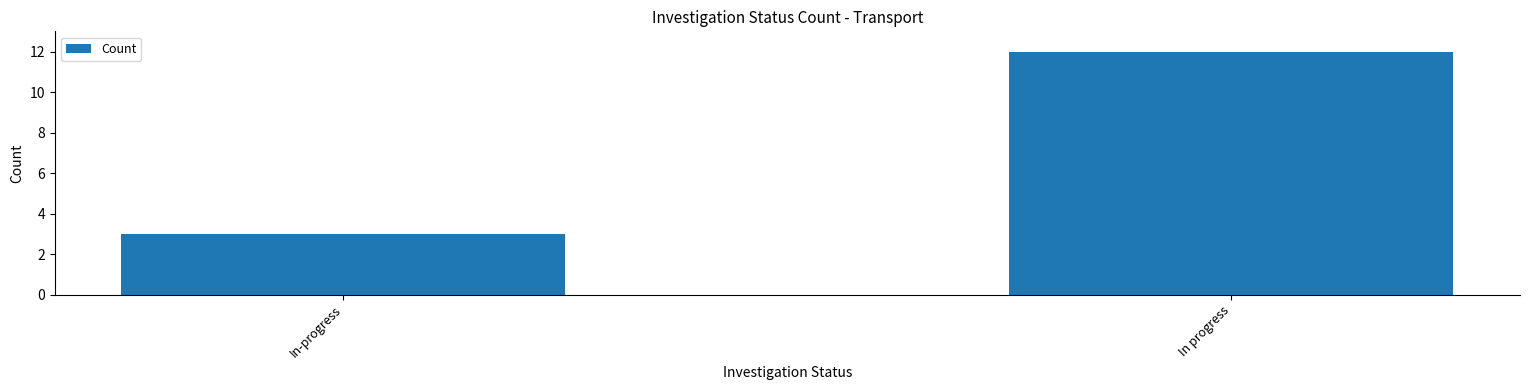

The value at In progress is 19. True or false?

False